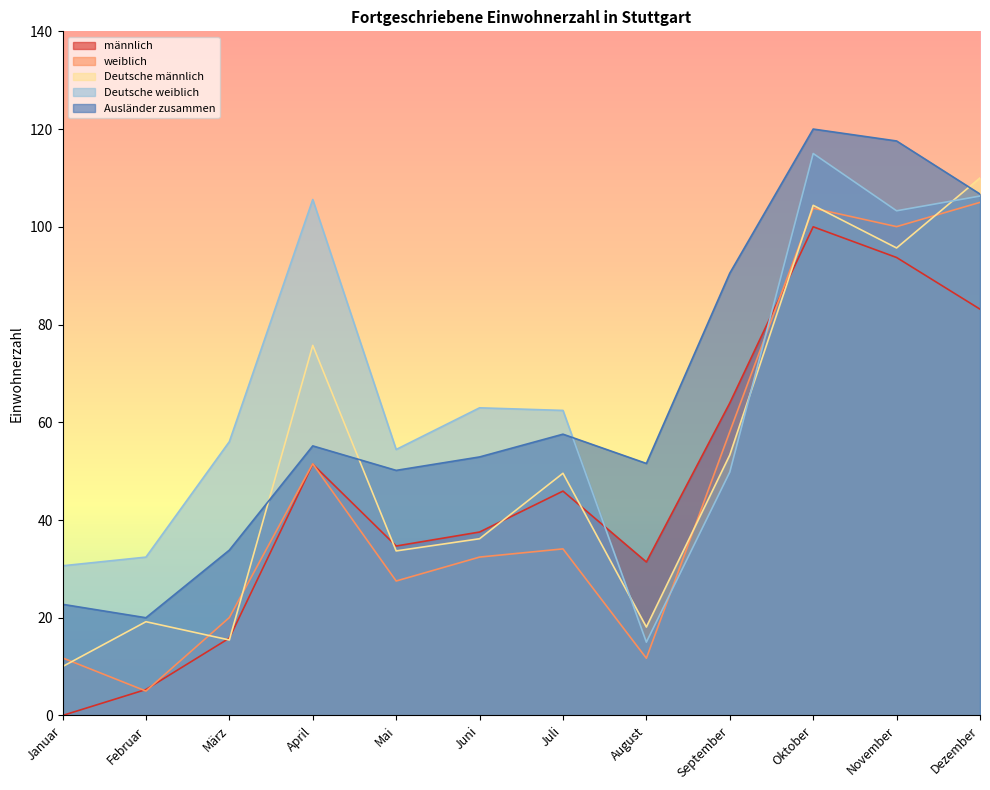

Is the value of Deutsche männlich at Oktober greater than the value of Ausländer zusammen at Januar?

Yes